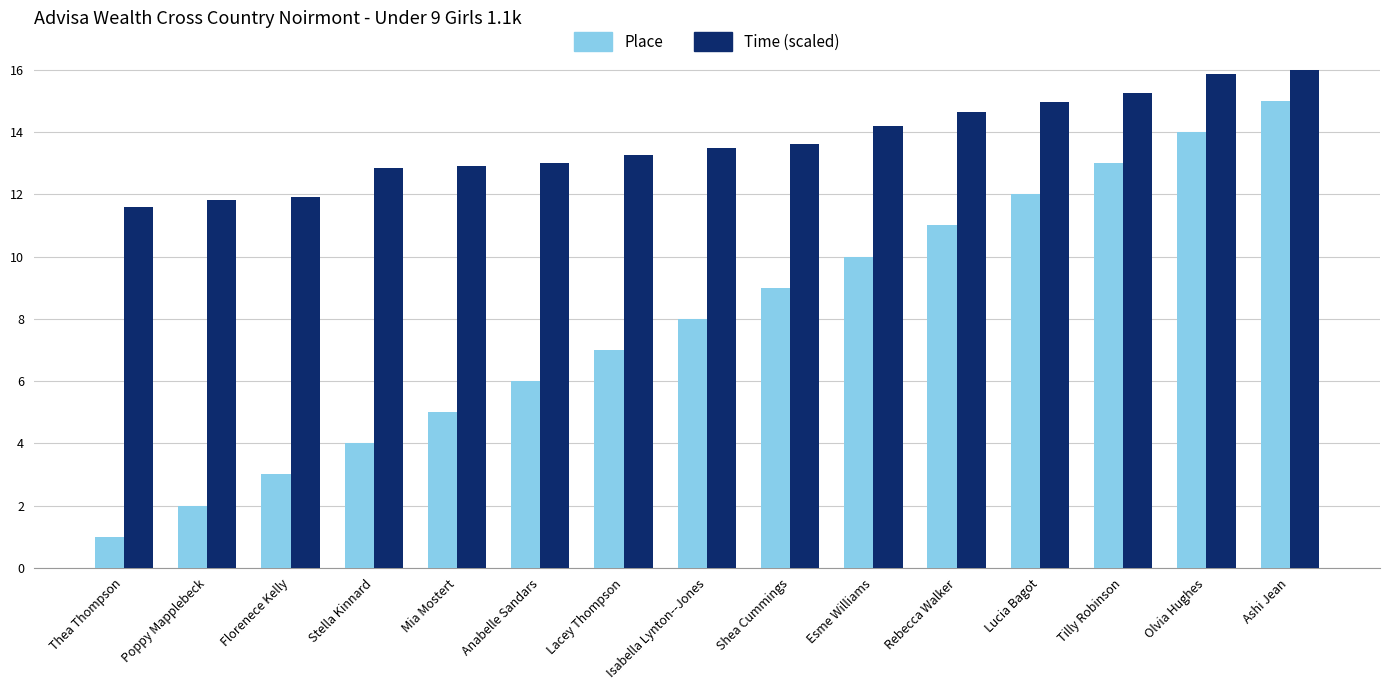

What is the sum of all Time (scaled) values?

205.3